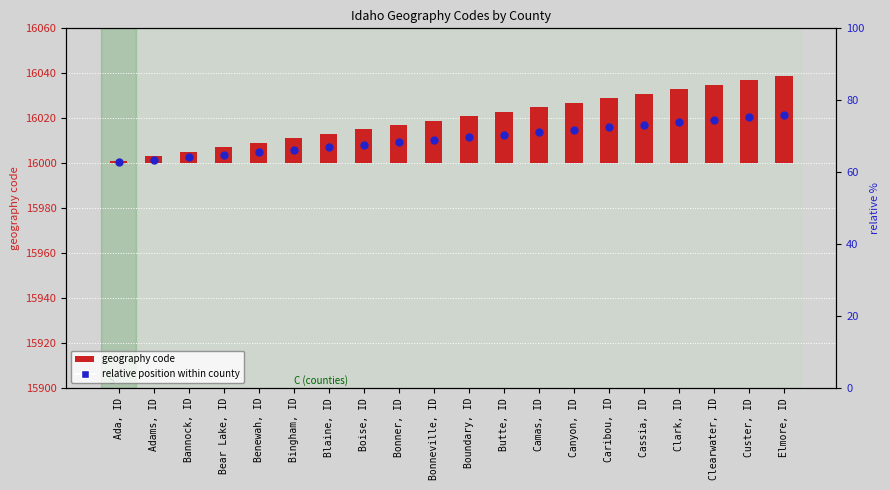

Which series reaches the maximum Y coordinate?

relative position within county